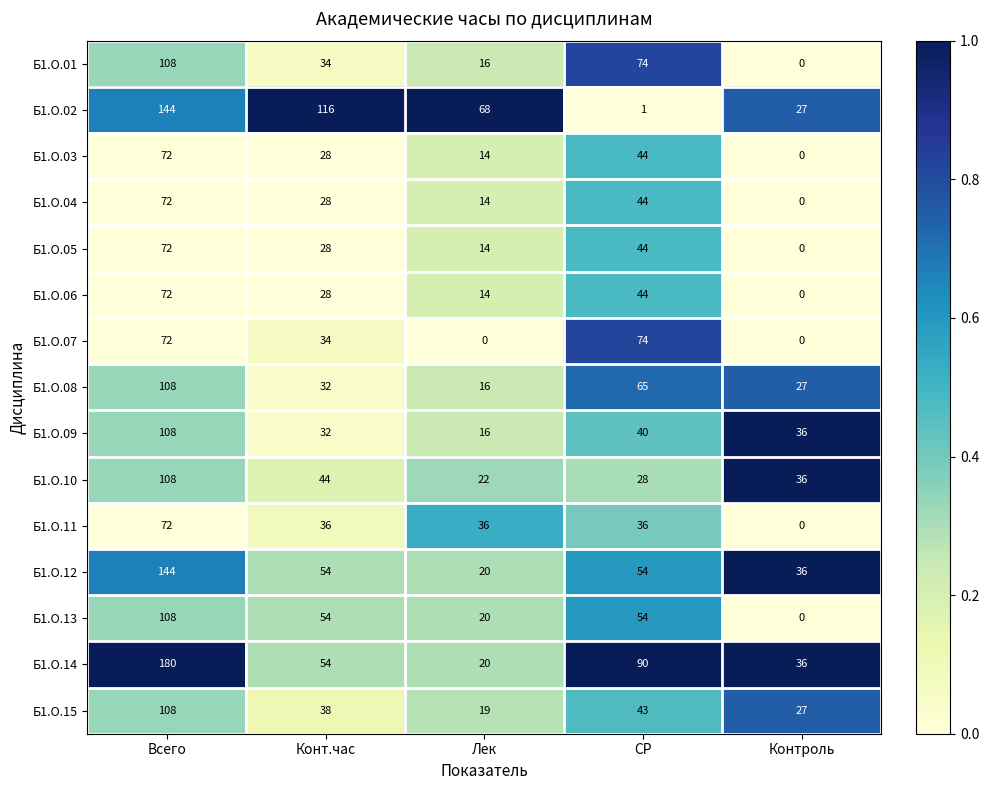

Is the value of Б1.О.14 at Контроль greater than the value of Б1.О.07 at Конт.час?

Yes